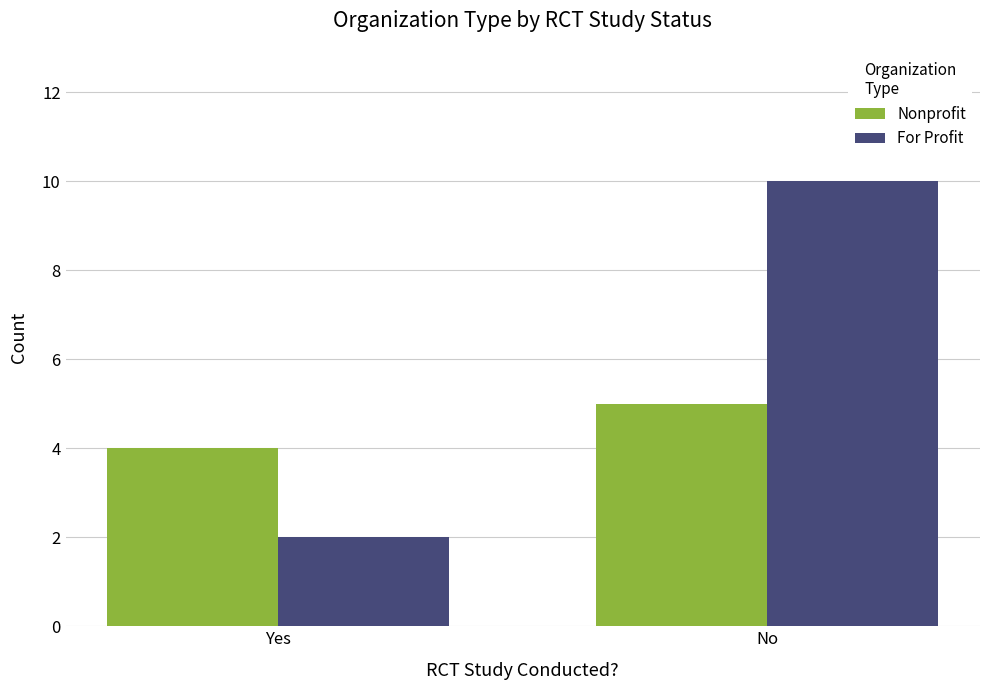

Between Yes and No, which series saw the biggest shift?

For Profit